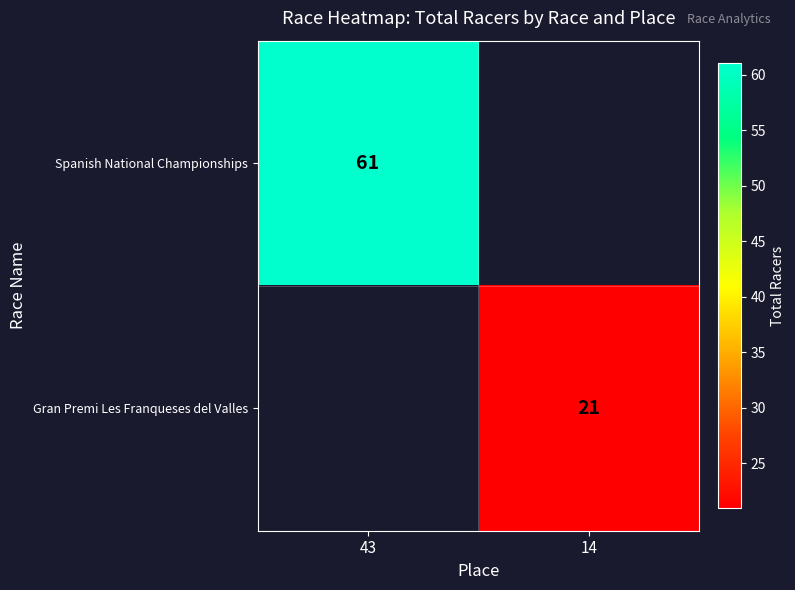

Is it true that Gran Premi Les Franqueses del Valles equals 14 at 14?

False